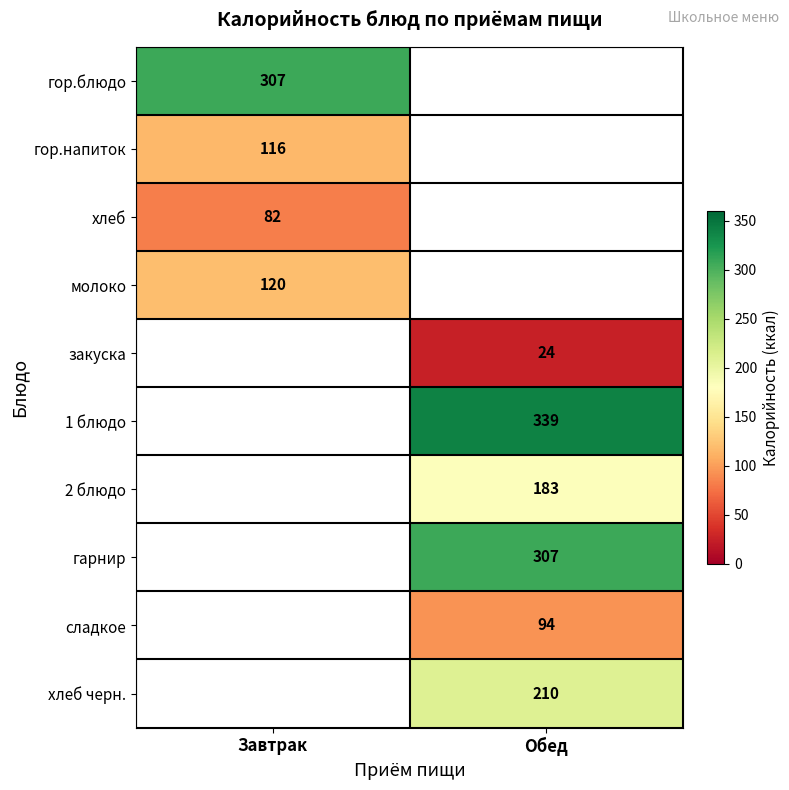

The молоко series shows 120 at Завтрак. True or false?

True